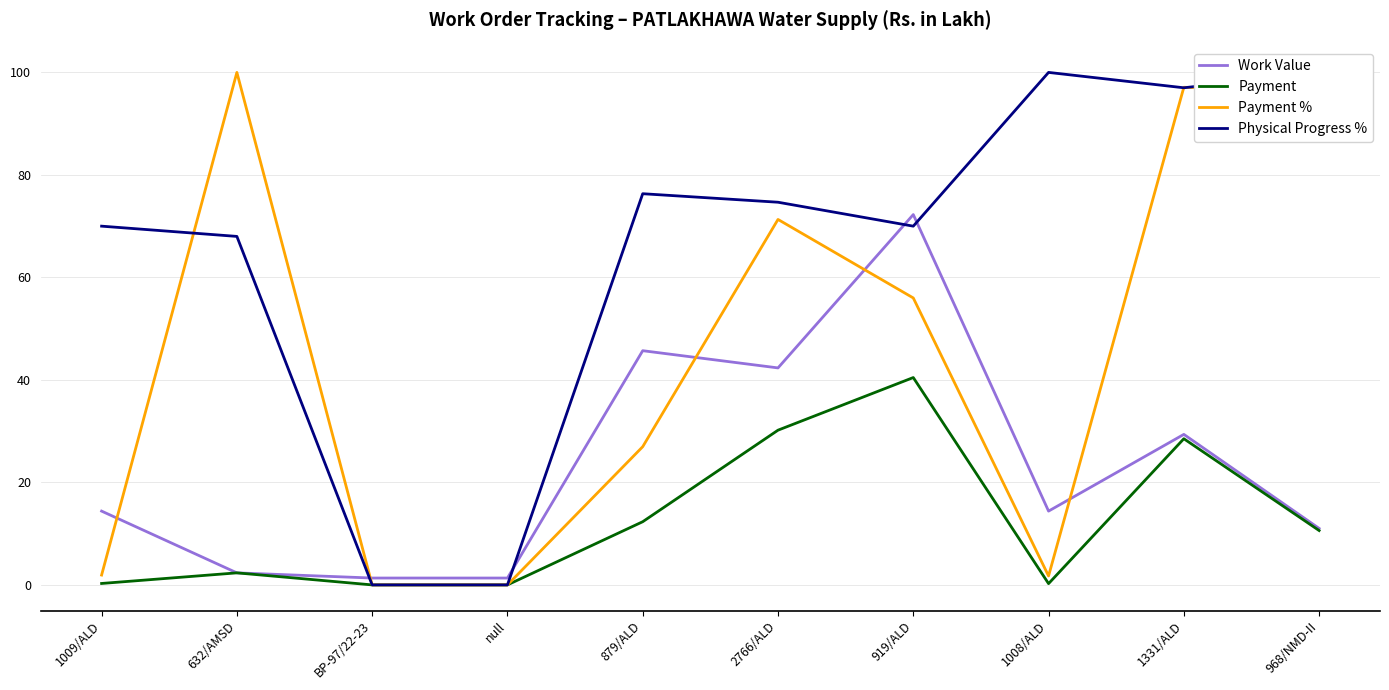

What is the average value of the Payment series?

12.5